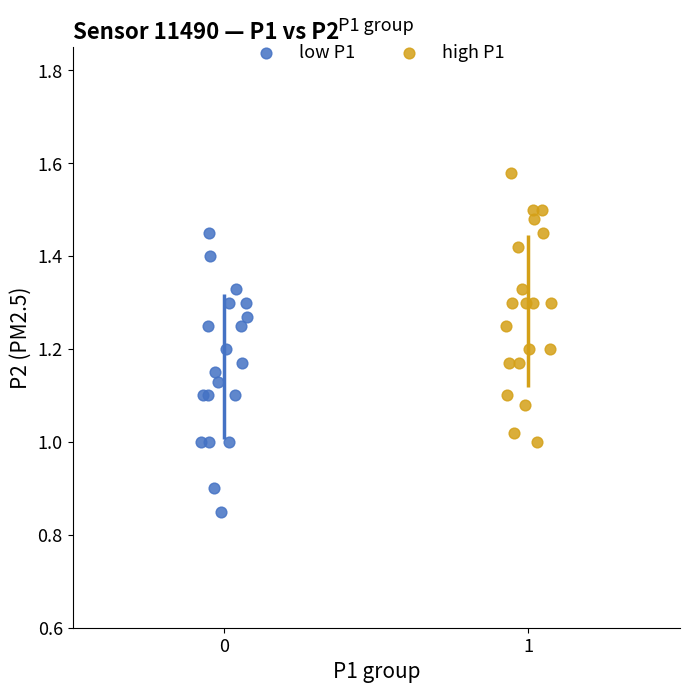

What are all the series names shown in the legend?

low P1, high P1